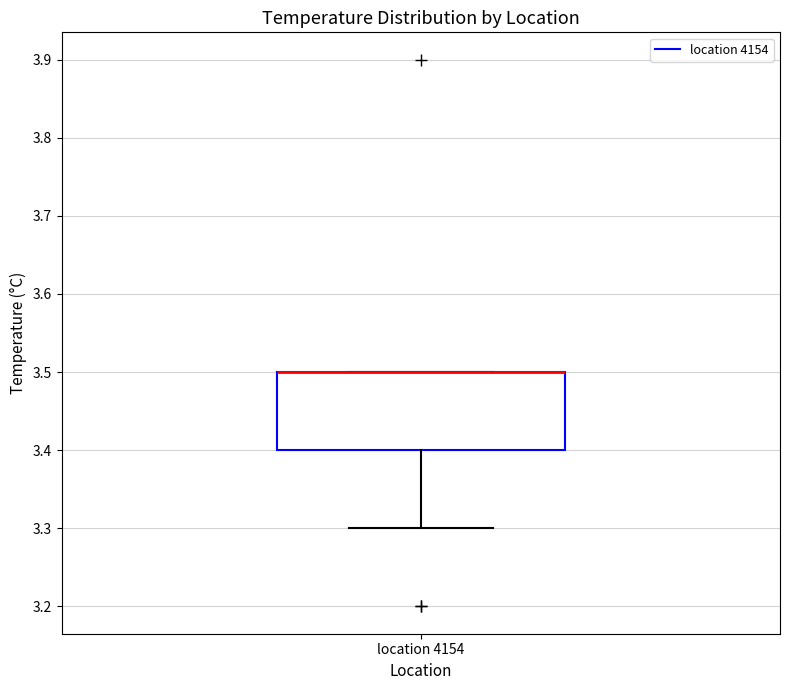

Read this box plot against the y-axis: the position of the median line, the range covered by the box, and the ends of both whiskers. The values are not printed on the chart, so give them approximately, as read against the axis.

median 3.5 (drawn on the box's upper edge), box 3.4 to 3.5, whiskers 3.3 to 3.5